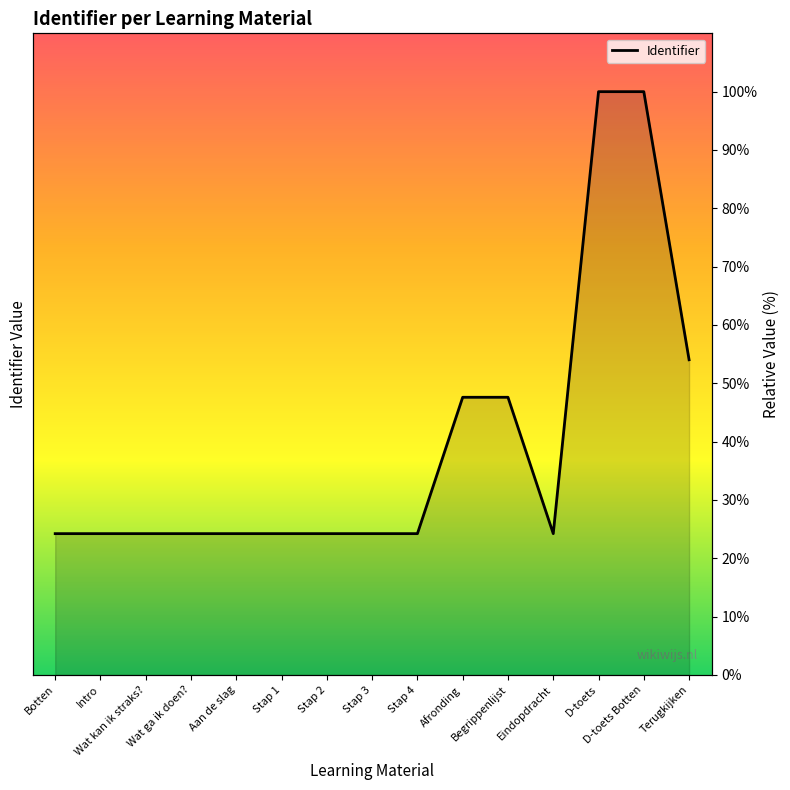

How many categories are shown in the chart?

15